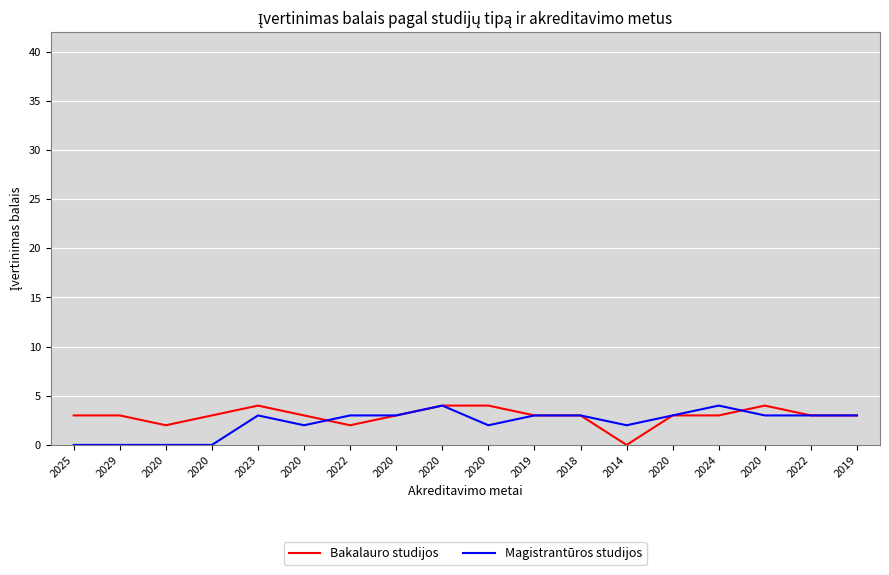

What are all the series names shown in the legend?

Bakalauro studijos, Magistrantūros studijos